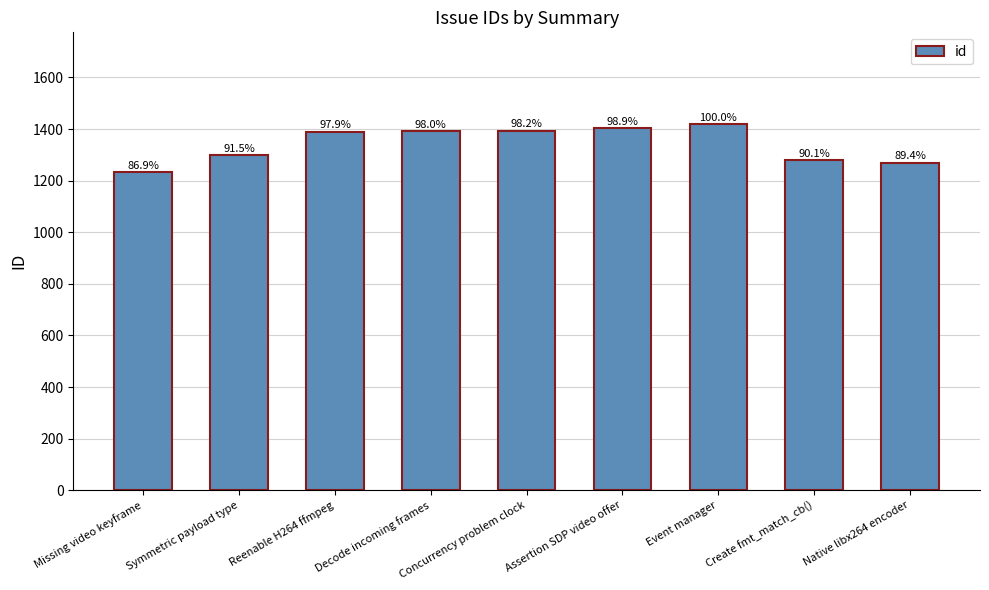

List the labels in order of value, largest first.

Event manager, Assertion SDP video offer, Concurrency problem clock, Decode incoming frames, Reenable H264 ffmpeg, Symmetric payload type, Create fmt_match_cb(), Native libx264 encoder, Missing video keyframe